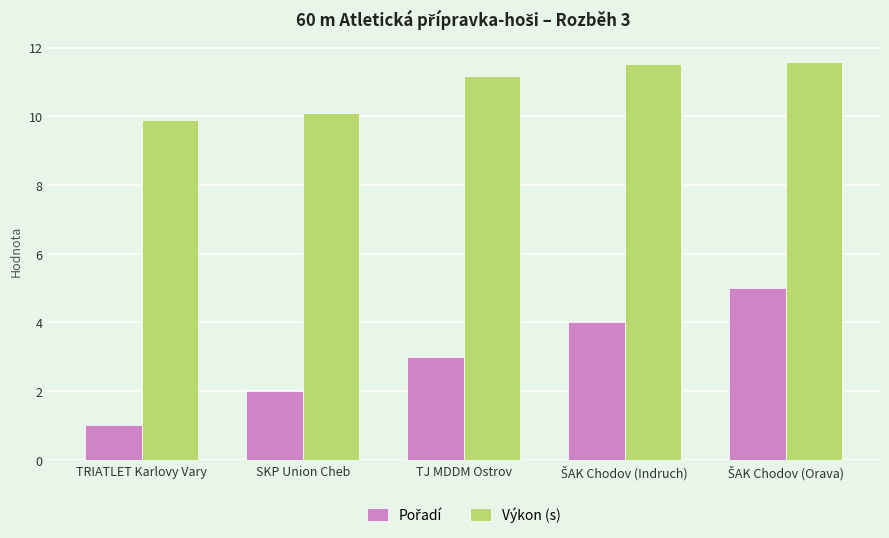

Are the bars grouped side by side (vs. stacked)?

Yes